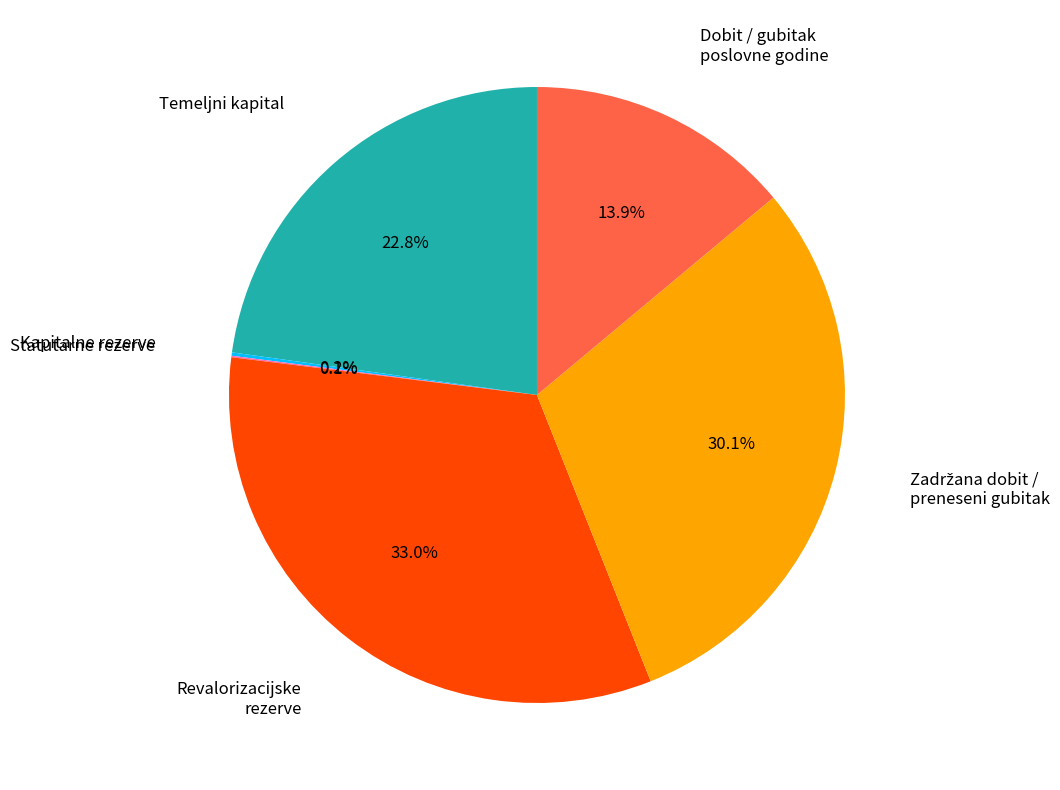

Does any single category account for the majority?

No